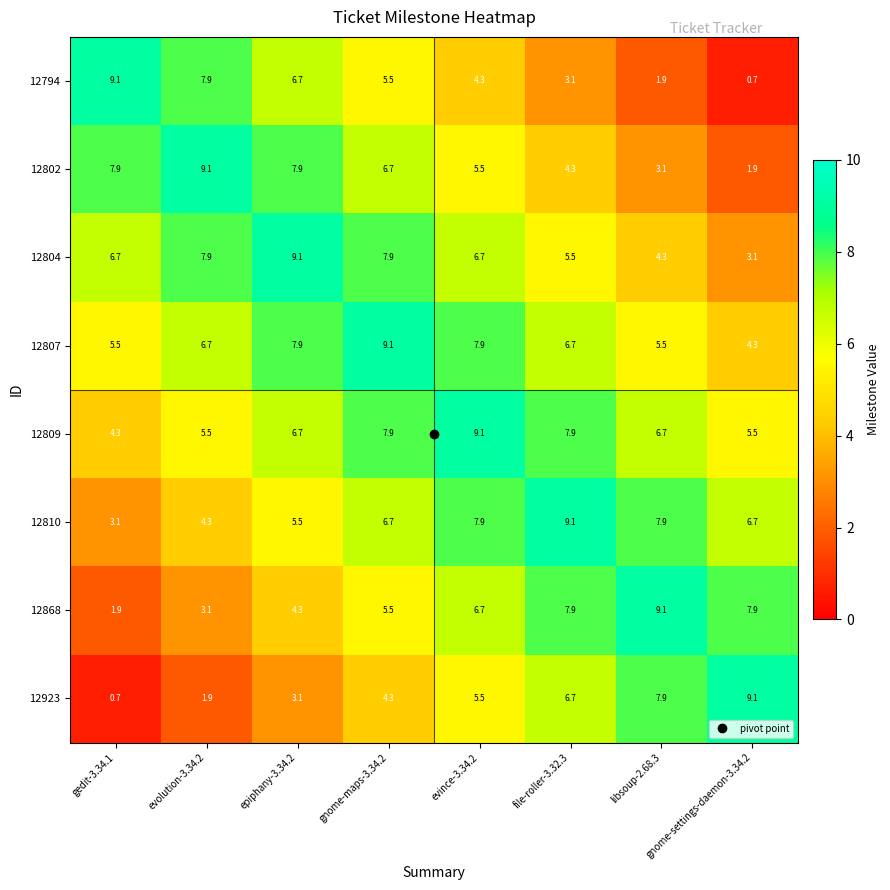

What is the total value across all series at gnome-settings-daemon-3.34.2?

39.2